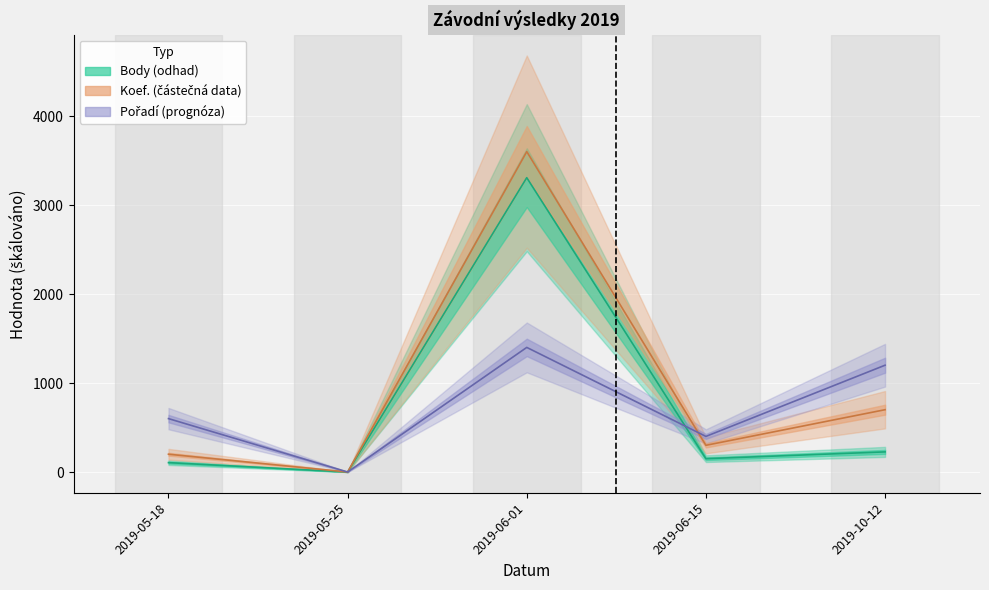

What position from the left is 2019-05-25?

2